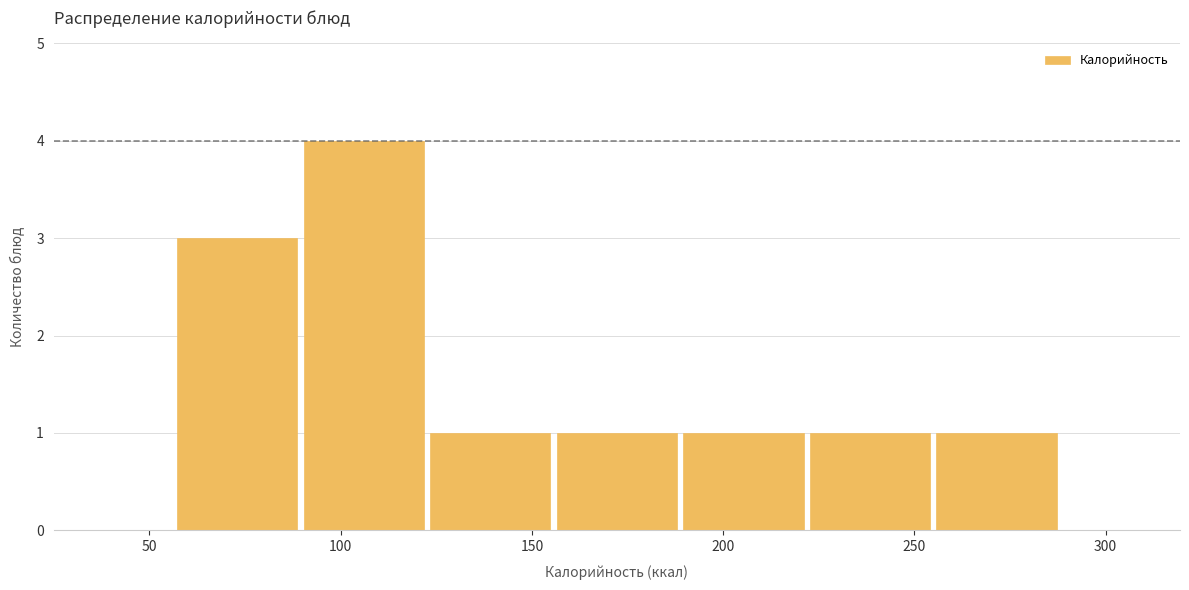

Reading left to right, transcribe this chart: for each bar, give the range it covers on the x-axis and its height. Neither the bar edges nor the heights are printed on the chart, so give them approximately, as read against the axes.

55 to 90: 3
90 to 125: 4
125 to 155: 1
155 to 190: 1
190 to 220: 1
220 to 255: 1
255 to 290: 1